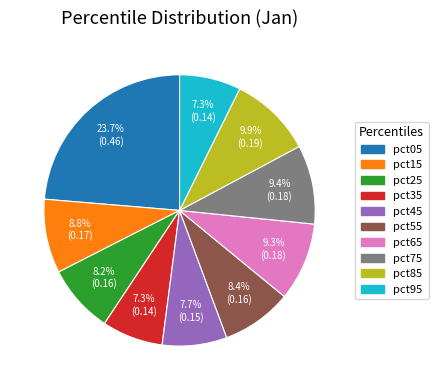

Is the sum of pct05 and pct55 greater than half?

No